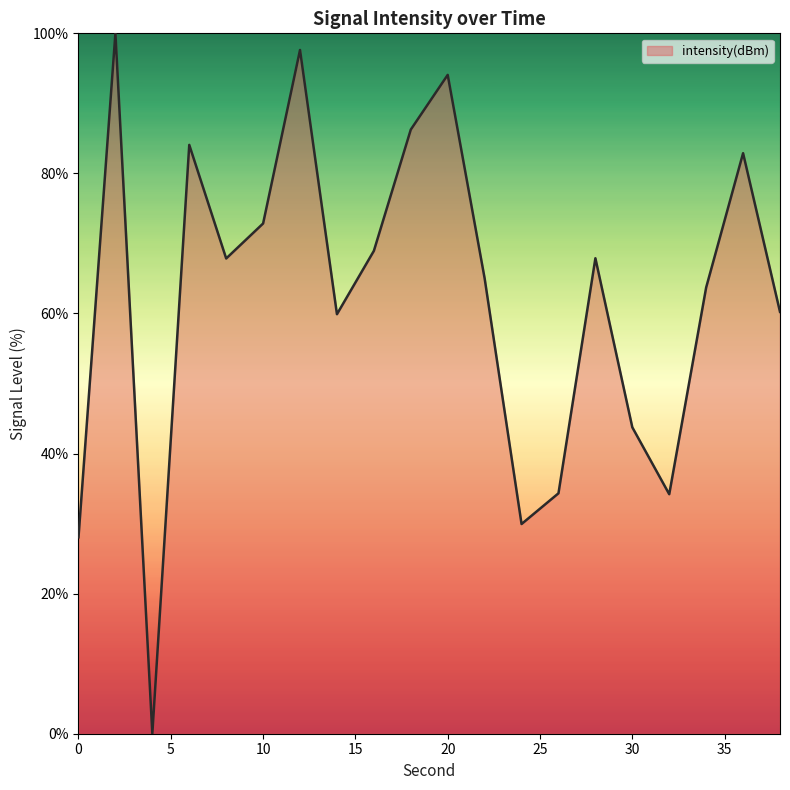

What is the maximum value shown in the chart?

100.0